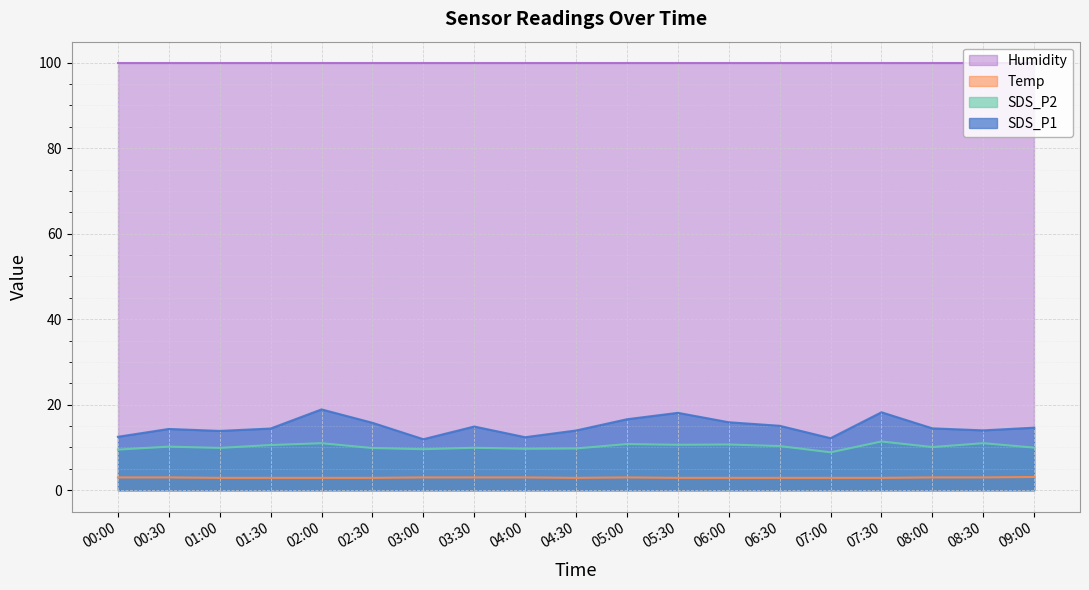

What position from the right is 02:00?

15